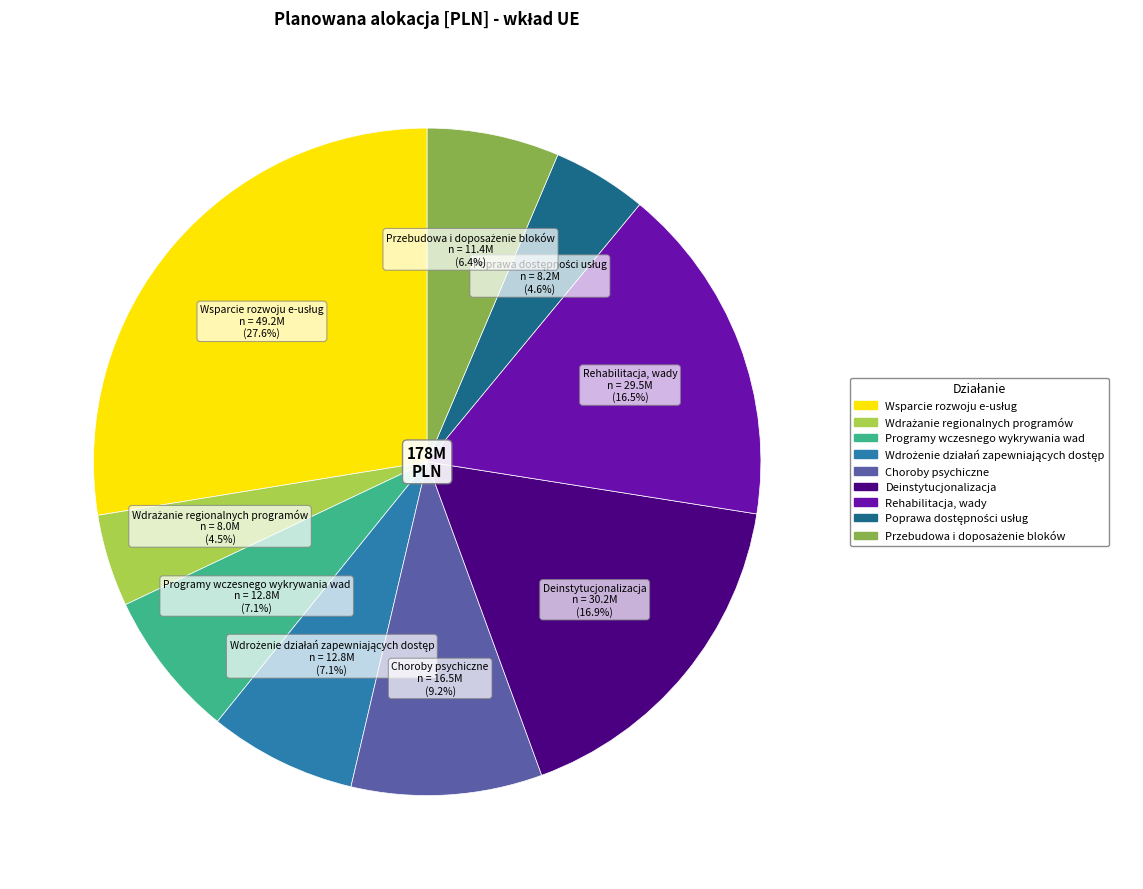

What portion of the pie excludes Rehabilitacja, wady?

83.5%